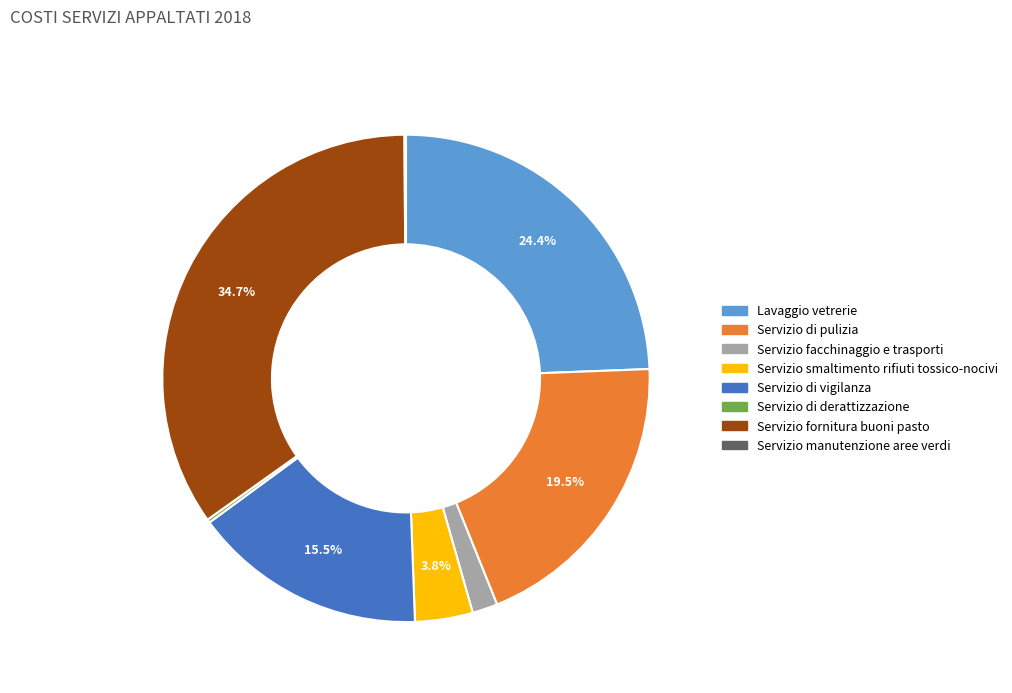

Which has a higher value, Servizio di pulizia or Servizio fornitura buoni pasto?

Servizio fornitura buoni pasto